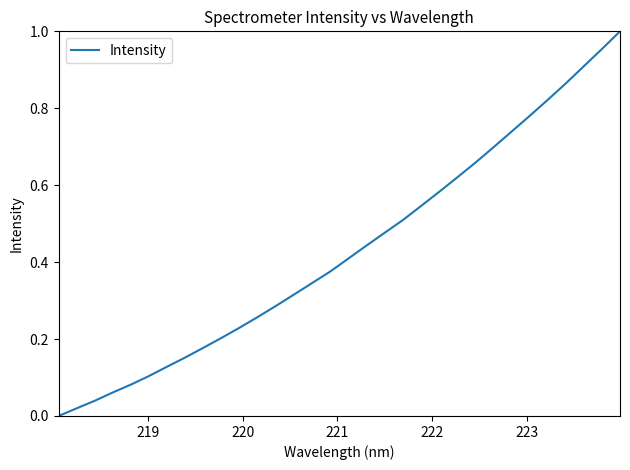

How many lines are shown in the chart?

1